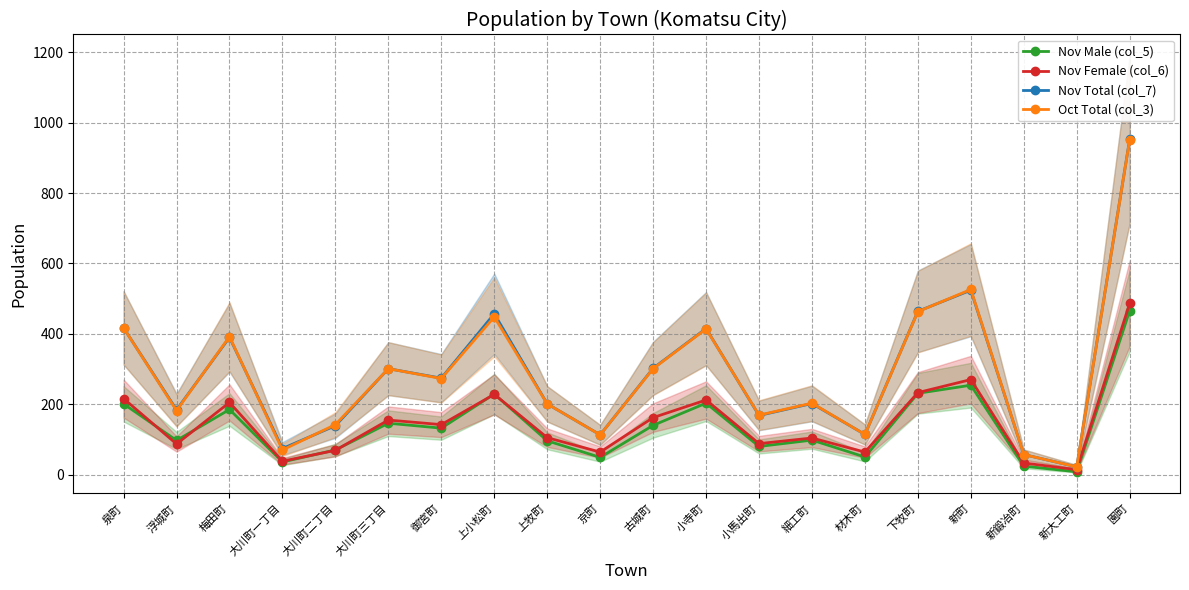

Reading left to right, extract all data points from this chart.

Nov Male (col_5): 泉町=201	浮城町=97	梅田町=185	大川町一丁目=36	大川町二丁目=70	大川町三丁目=146	御宮町=132	上小松町=229	上牧町=96	京町=49	古城町=140	小寺町=203	小馬出町=80	細工町=98	材木町=50	下牧町=231	新町=254	新鍛冶町=24	新大工町=8	園町=466
Nov Female (col_6): 泉町=216	浮城町=87	梅田町=205	大川町一丁目=38	大川町二丁目=69	大川町三丁目=155	御宮町=142	上小松町=228	上牧町=105	京町=64	古城町=162	小寺町=212	小馬出町=88	細工町=104	材木町=64	下牧町=233	新町=270	新鍛冶町=33	新大工町=14	園町=487
Nov Total (col_7): 泉町=417	浮城町=184	梅田町=390	大川町一丁目=74	大川町二丁目=139	大川町三丁目=301	御宮町=274	上小松町=457	上牧町=201	京町=113	古城町=302	小寺町=415	小馬出町=168	細工町=202	材木町=114	下牧町=464	新町=524	新鍛冶町=57	新大工町=22	園町=953
Oct Total (col_3): 泉町=417	浮城町=182	梅田町=392	大川町一丁目=70	大川町二丁目=142	大川町三丁目=301	御宮町=273	上小松町=448	上牧町=201	京町=113	古城町=301	小寺町=414	小馬出町=169	細工町=203	材木町=114	下牧町=463	新町=526	新鍛冶町=57	新大工町=22	園町=952